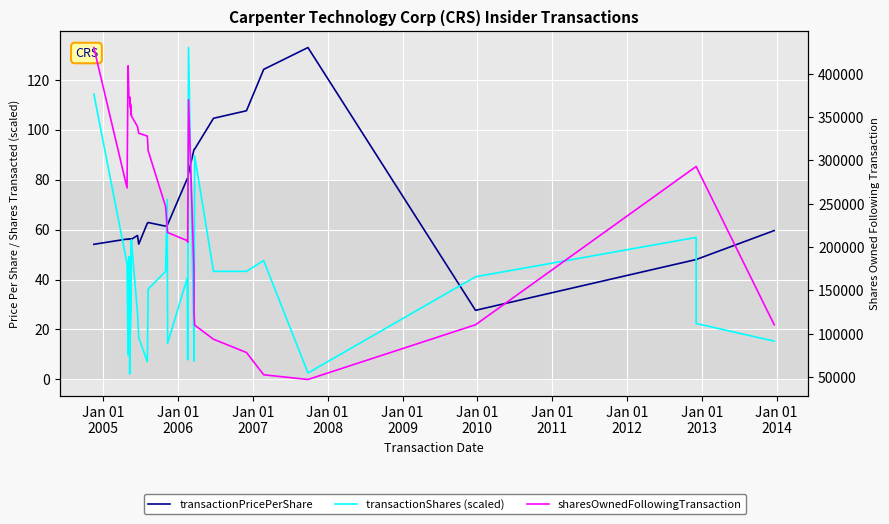

Is the value of sharesOwnedFollowingTransaction at 21 greater than the value of transactionShares (scaled) at 23?

Yes